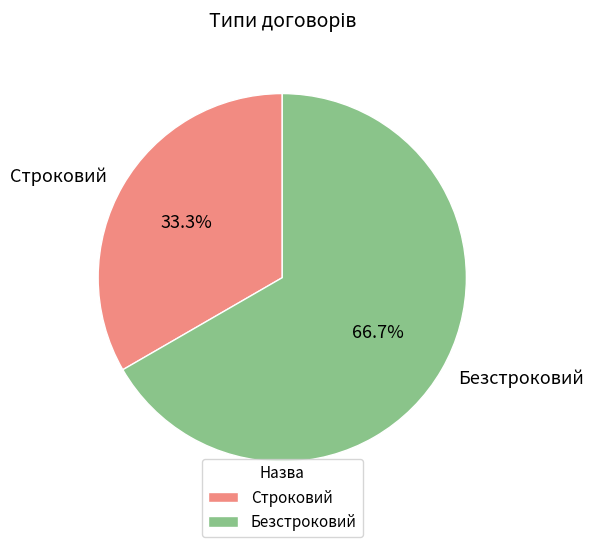

The Строковий slice represents 33% of the pie. True or false?

True